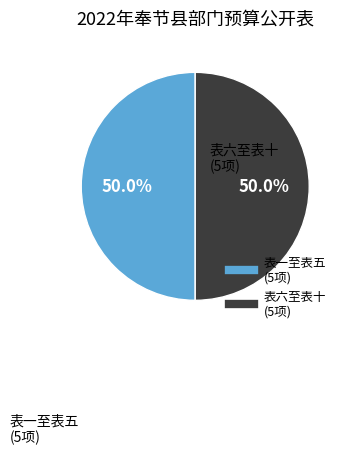

How many slices are in this pie chart?

2